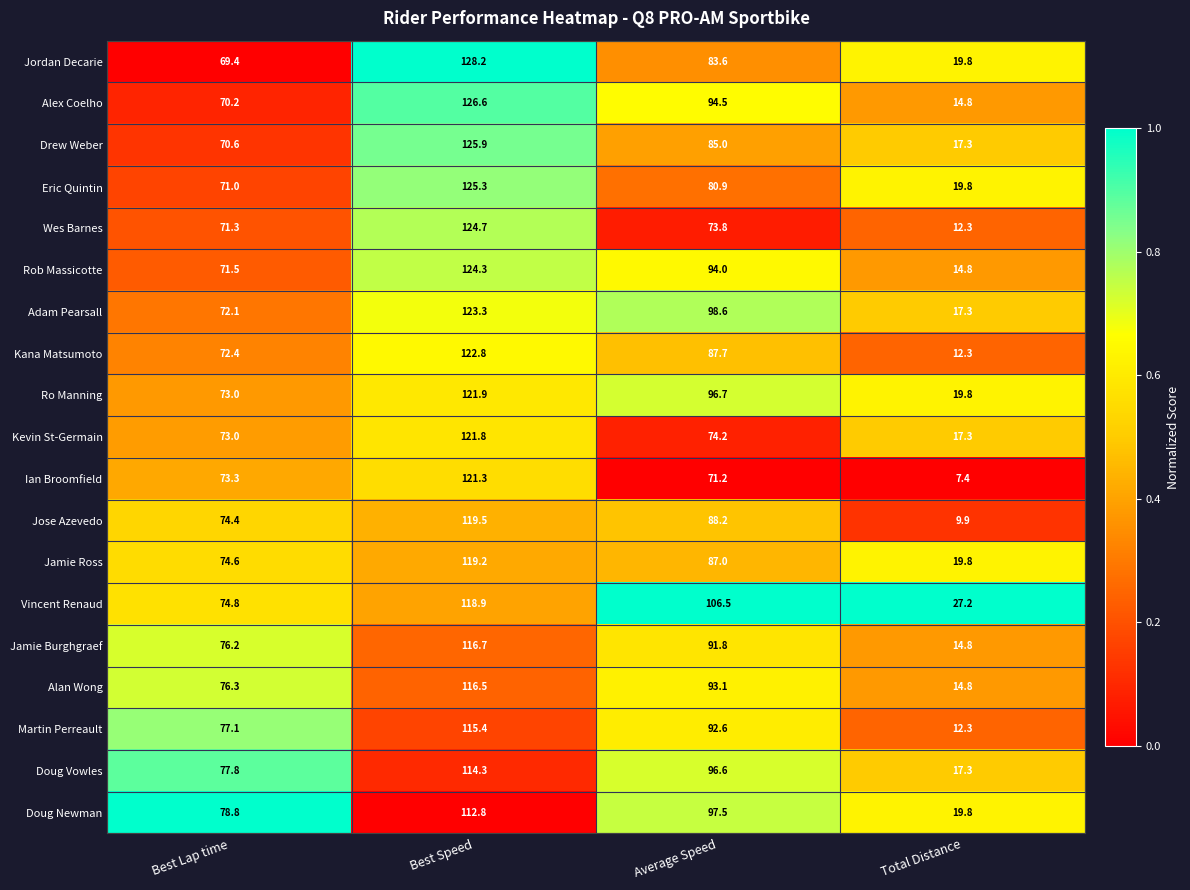

Which category has the lowest value across all series?

Total Distance